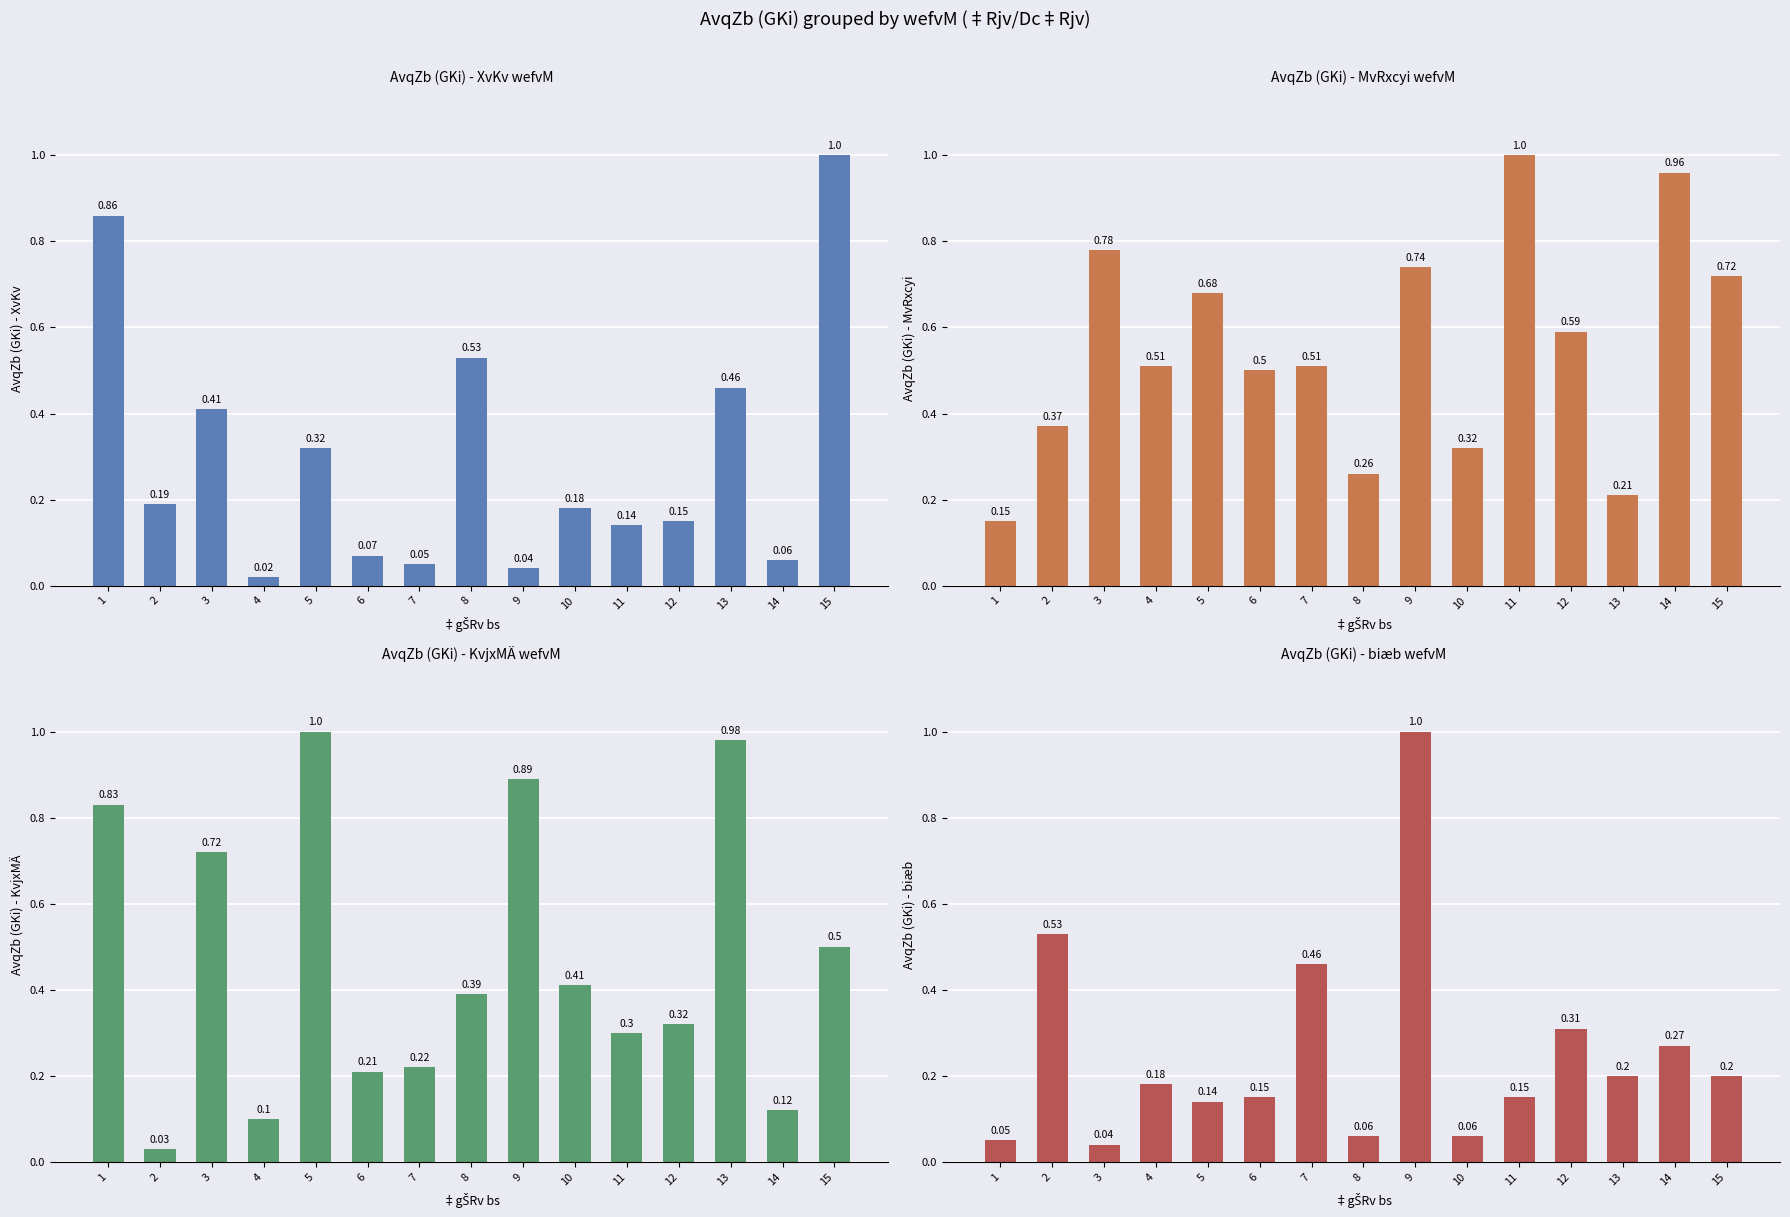

What is the value of the KvjxMÄ bar at the 10th from the left?

0.4